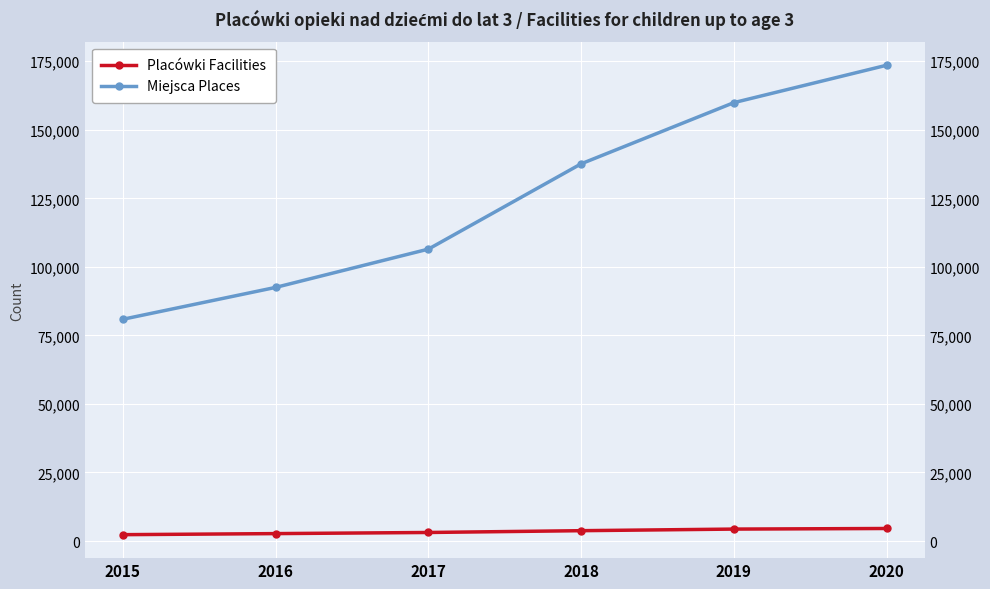

What is the difference between the second highest and second lowest values in the Miejsca Places series?

67385